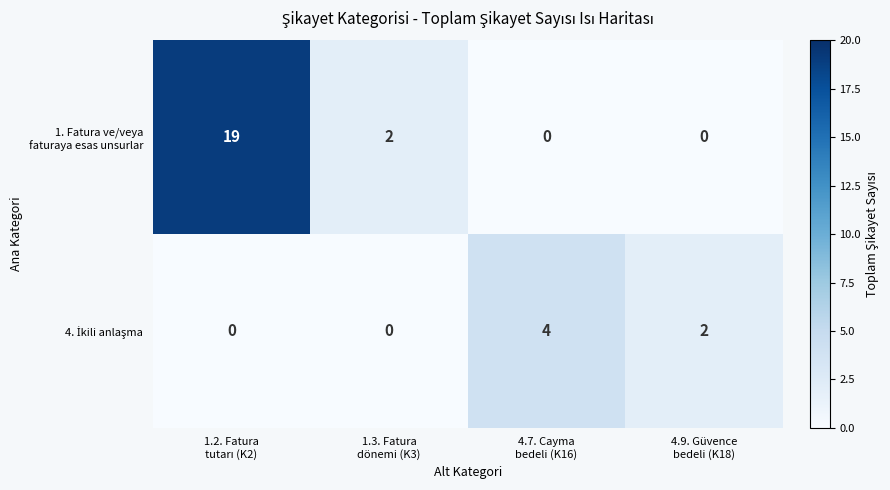

What is the maximum value shown in the chart?

19